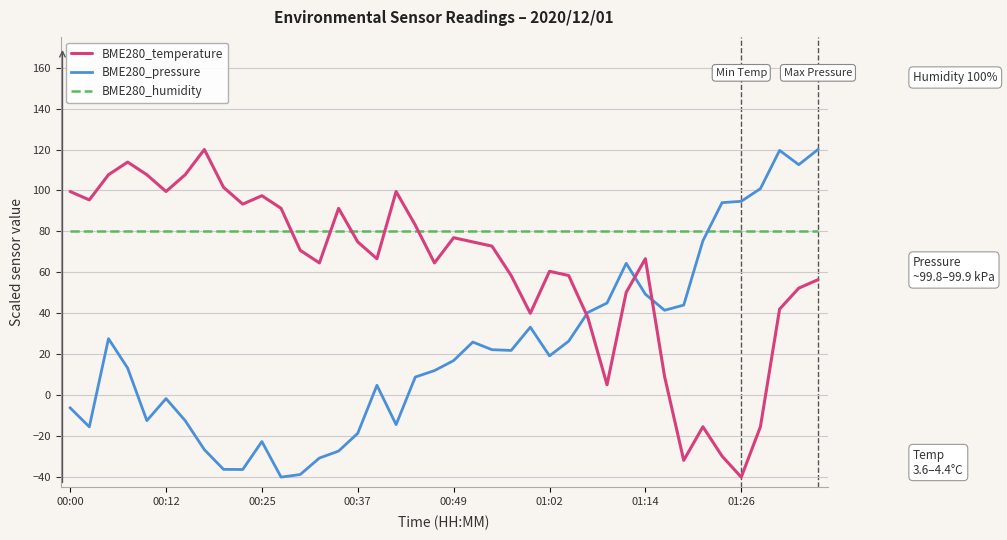

What is the minimum value for BME280_temperature?

-40.0